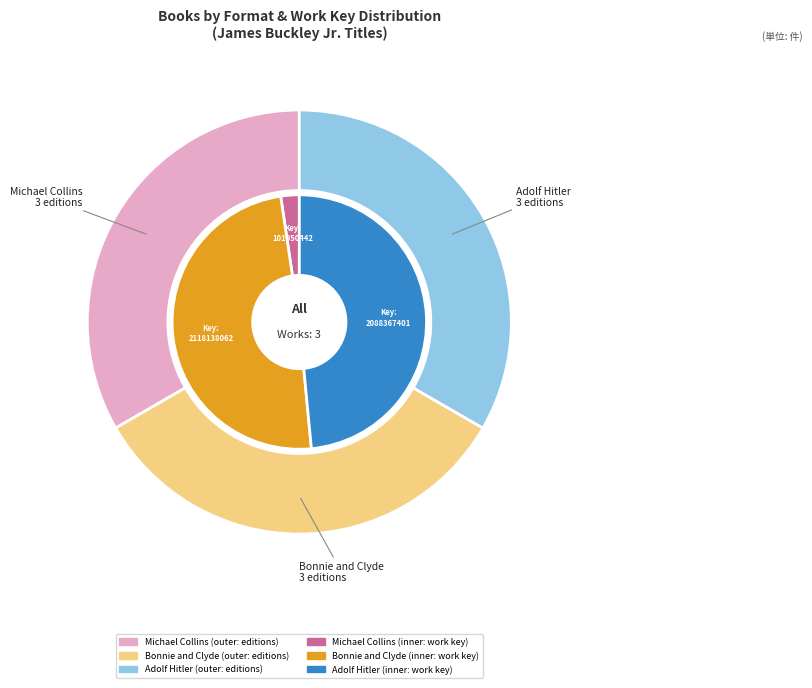

To the nearest percent, what percentage of the pie is Adolf Hitler (9781481479431)?

48%